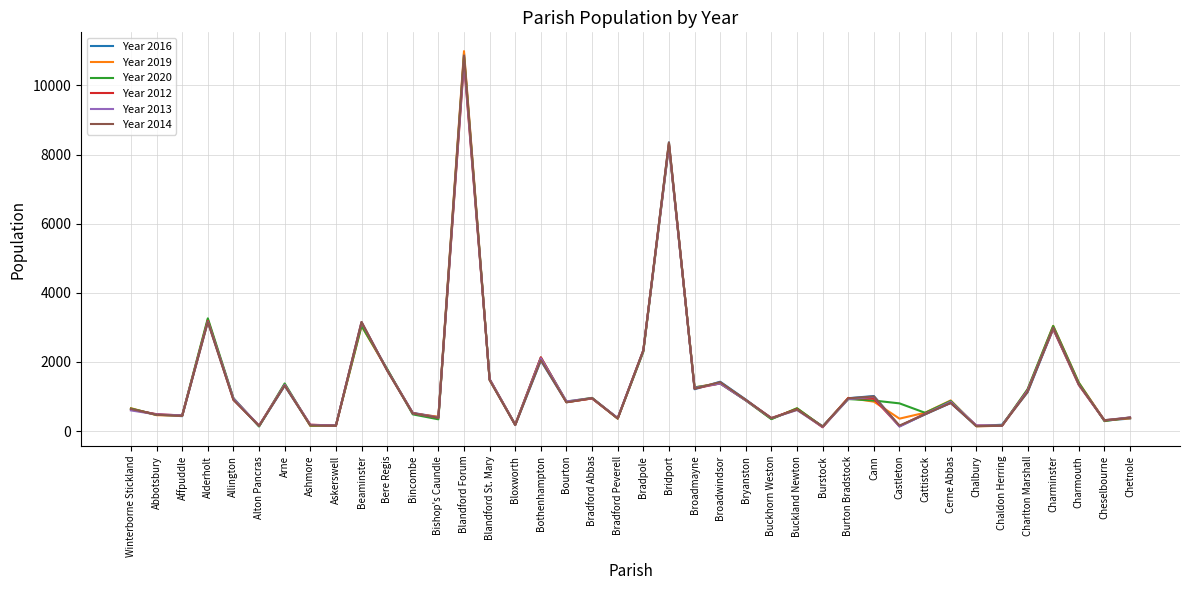

At which category is the sum across all series the highest?

Blandford Forum